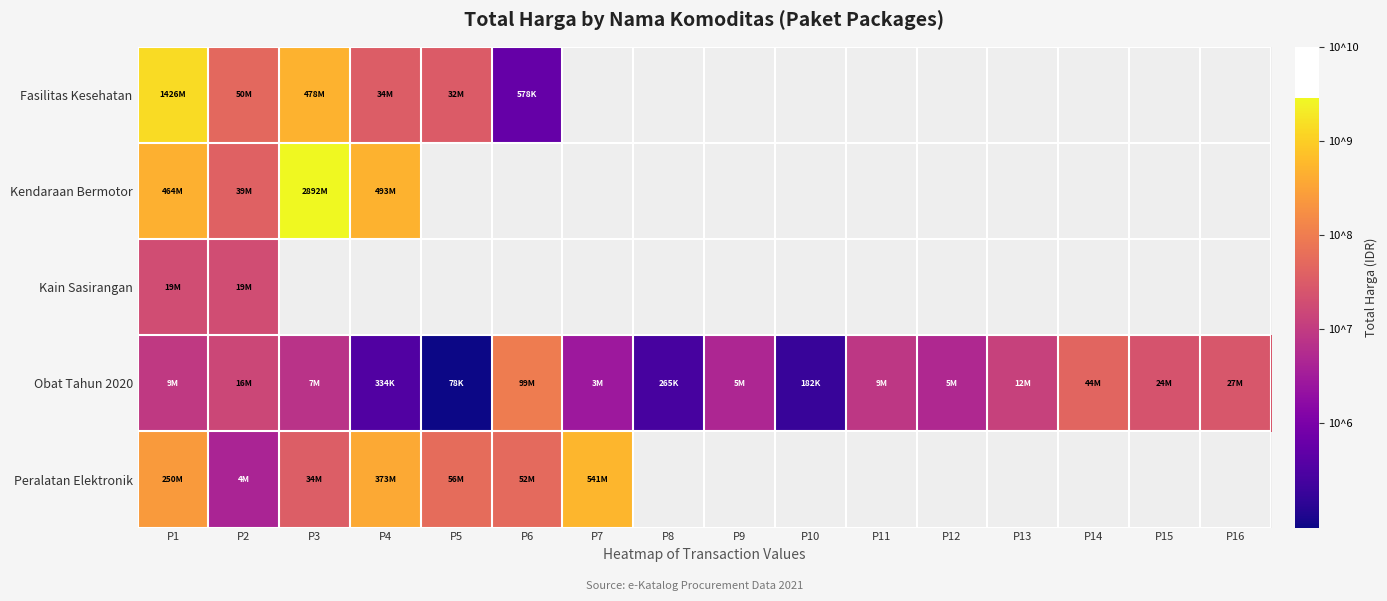

The value of Fasilitas Kesehatan at P2 is 7.7. True or false?

True